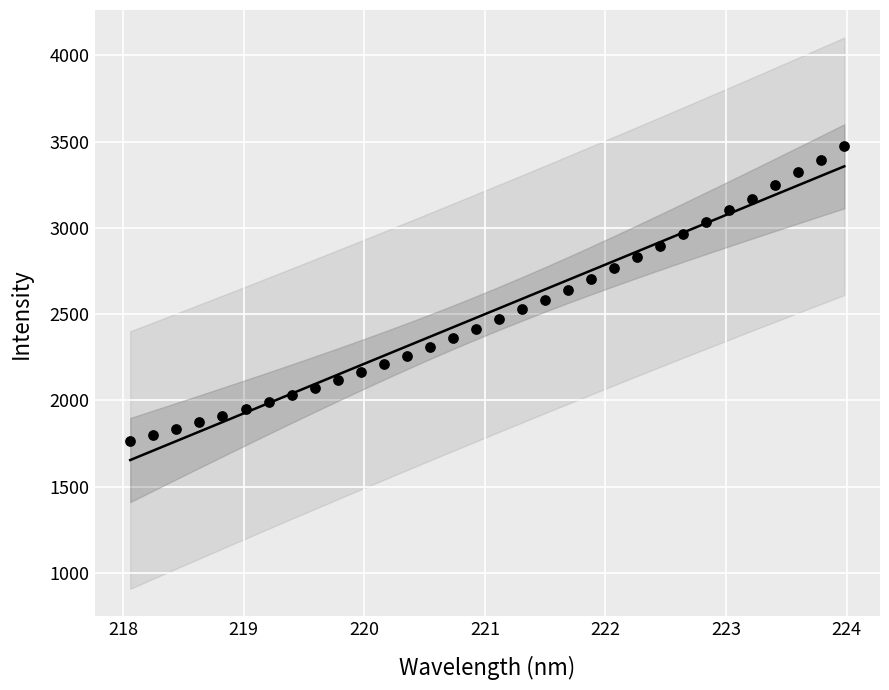

What is the range of X values (max minus min)?

5.9